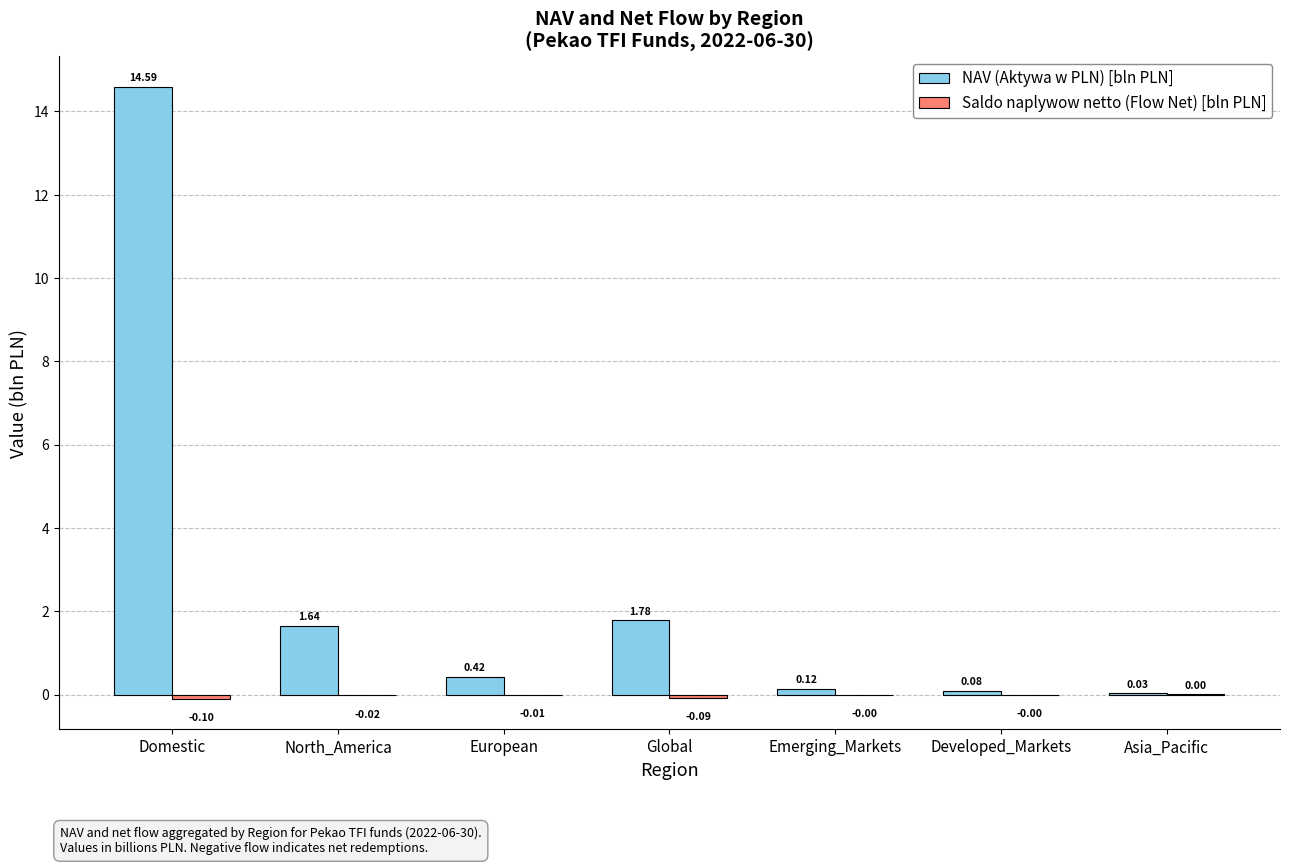

What is the sum of all NAV (Aktywa w PLN) [bln PLN] values?

18.7